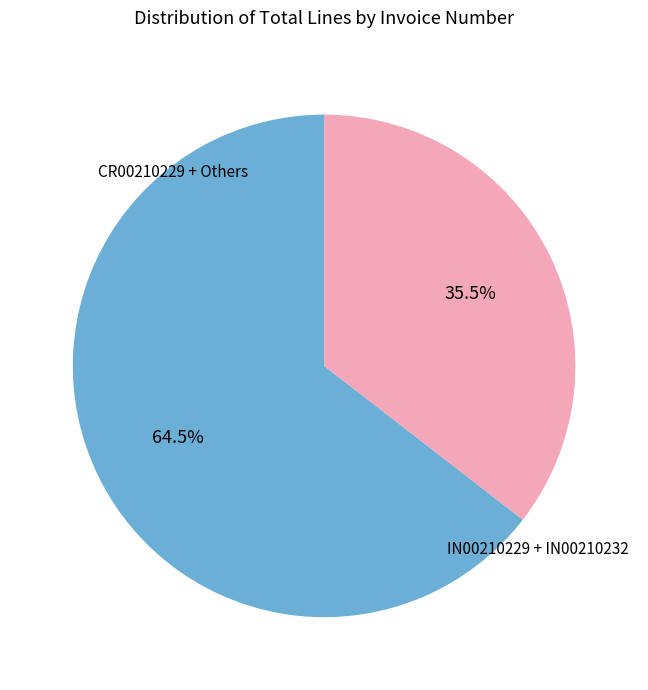

Is there a majority slice in this chart?

Yes